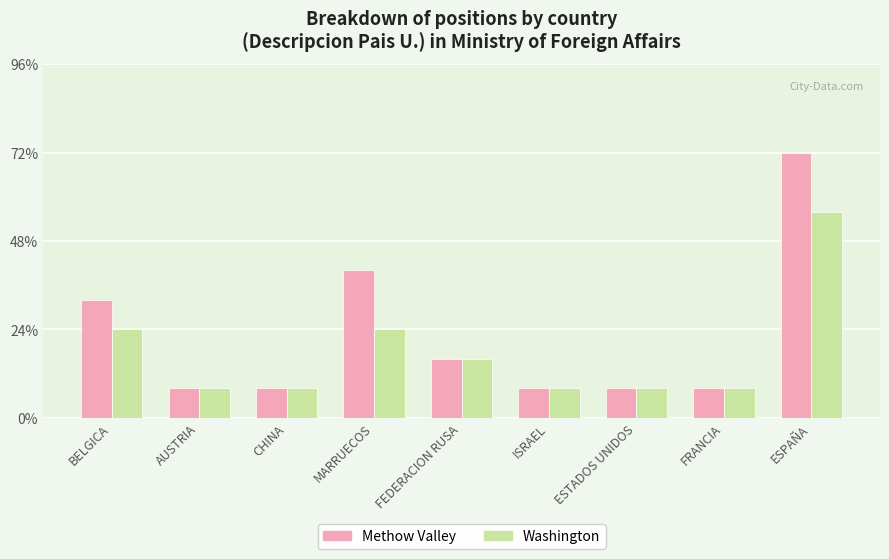

The Washington series shows 3 at FEDERACION RUSA. True or false?

False